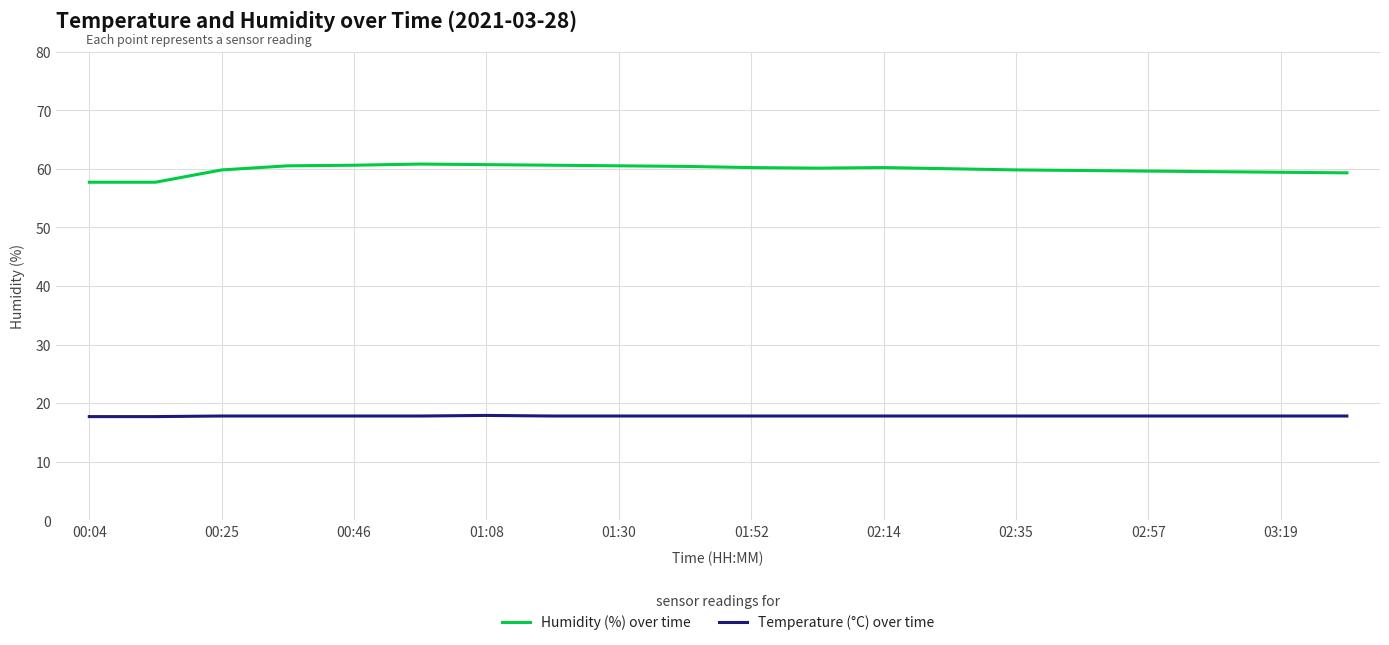

What is the greatest value displayed?

60.8